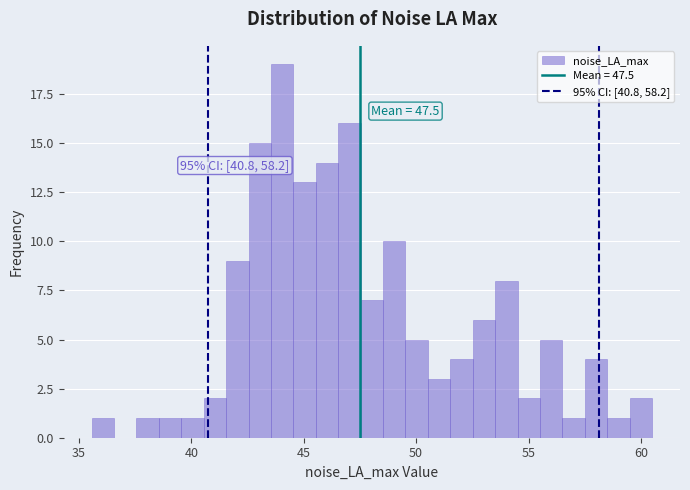

Around what value on the x-axis is the tallest bar? Give the approximate position of its centre, as read against the axis.

44.0